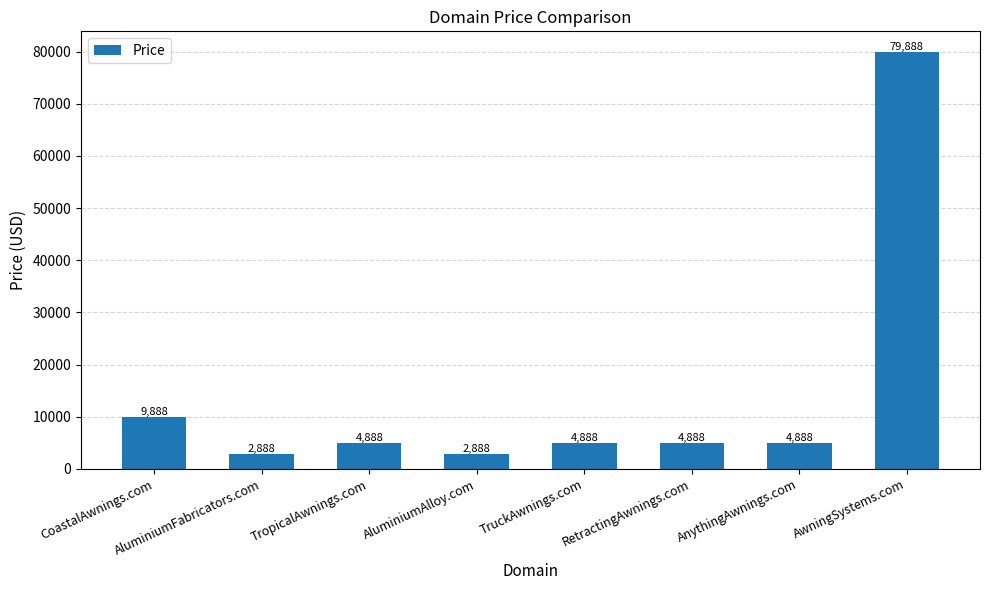

Approximately how many times larger is the value at TruckAwnings.com compared to CoastalAwnings.com?

0.5